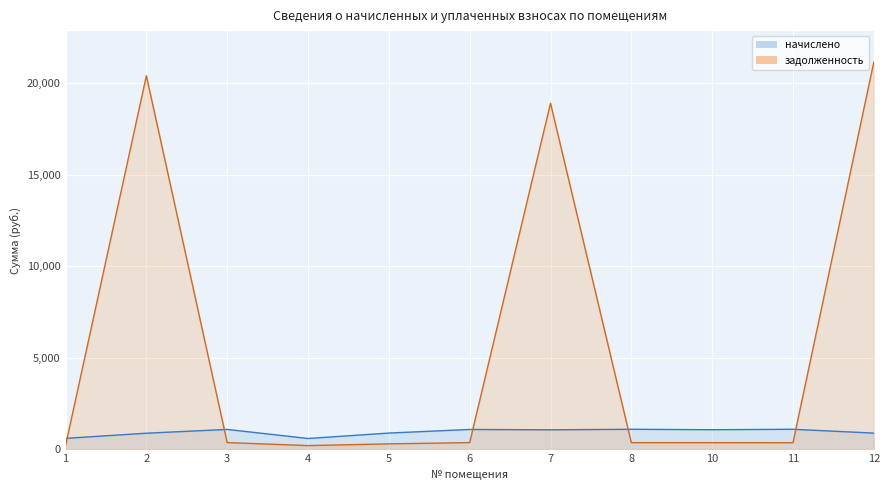

Count the number of categories in the chart.

11